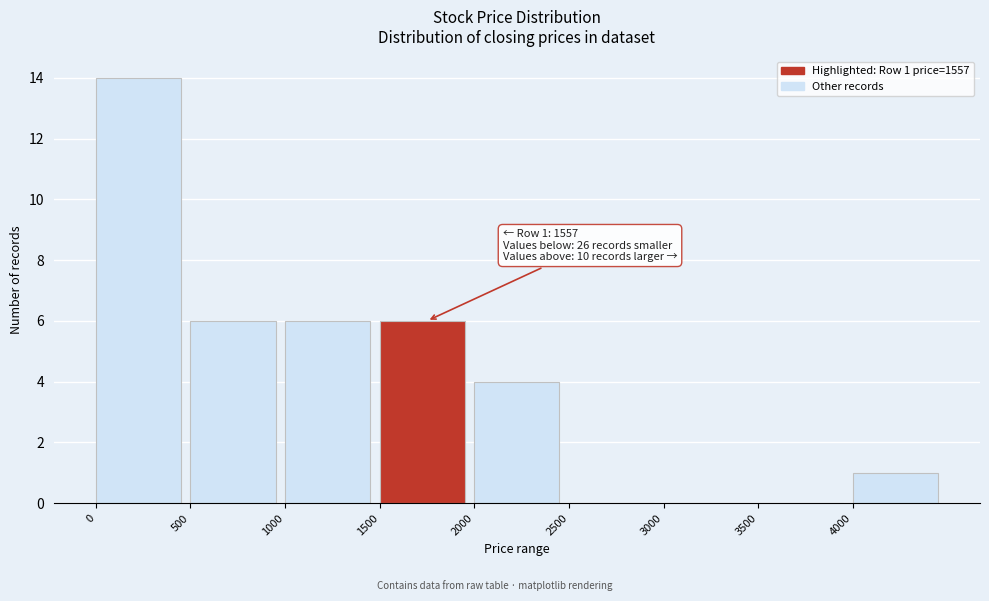

Over which range of the x-axis is the bar tallest?

0 to 500